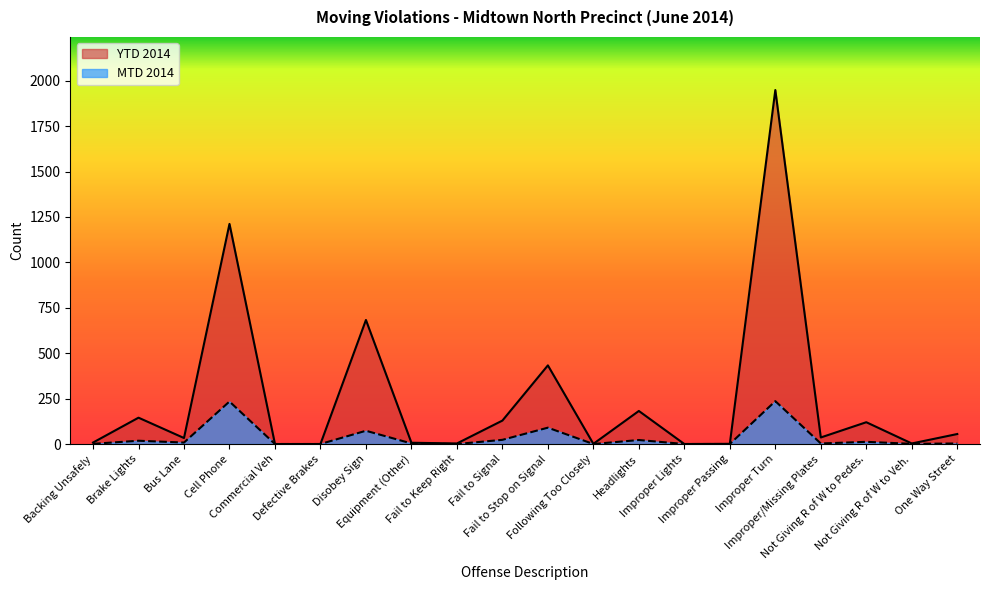

What is the difference between the highest and lowest values at Fail to Keep Right?

3